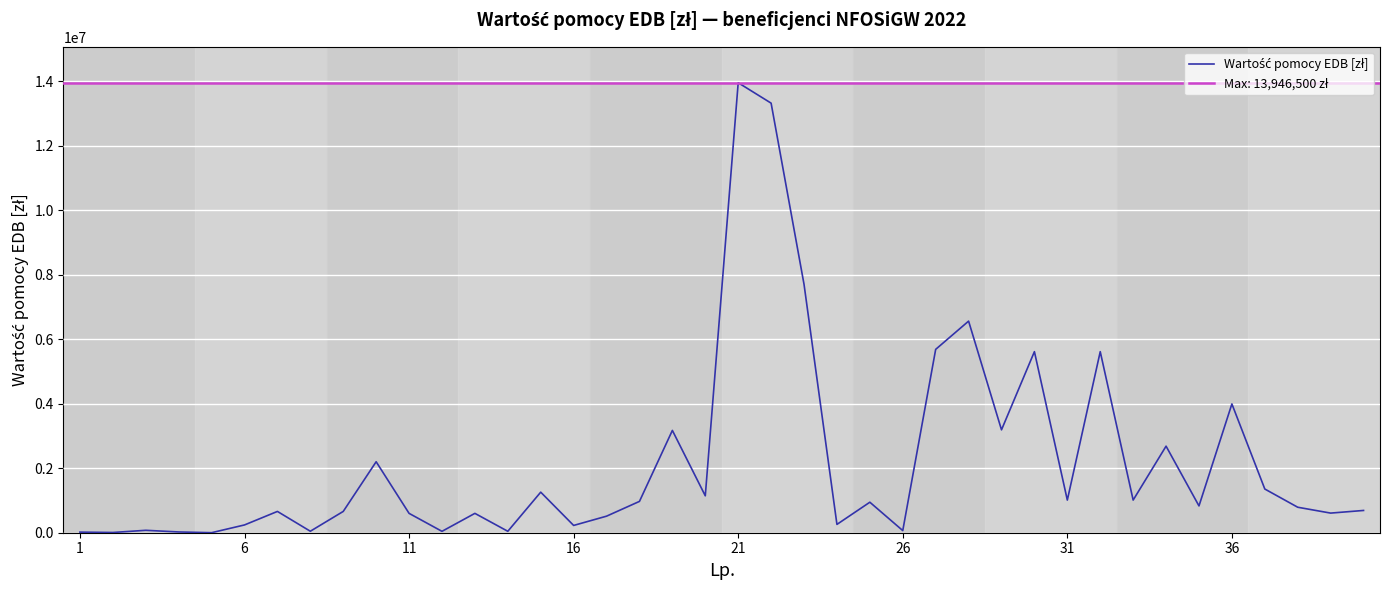

How many data points does each series have?

40